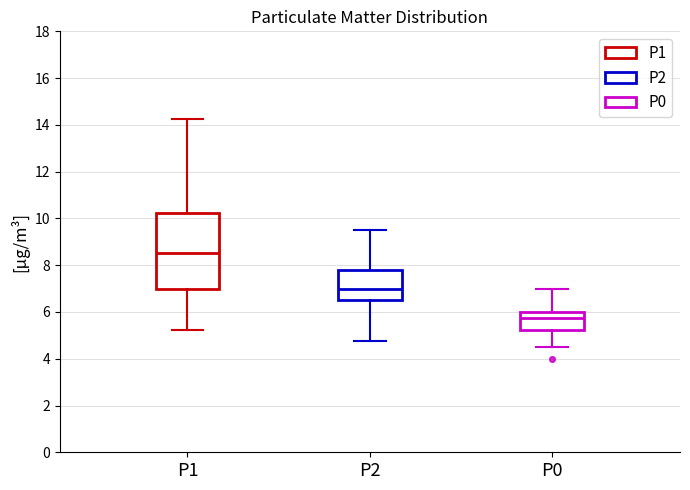

Which box has the lowest median line?

P0